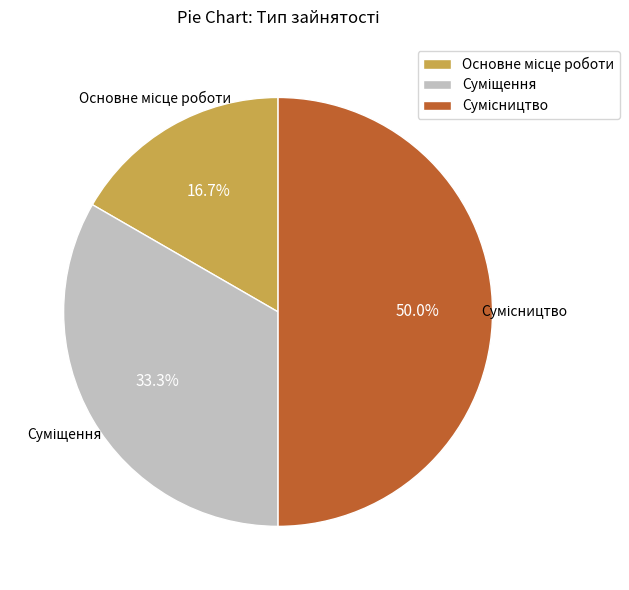

What percentage is NOT represented by Основне місце роботи?

83.3%